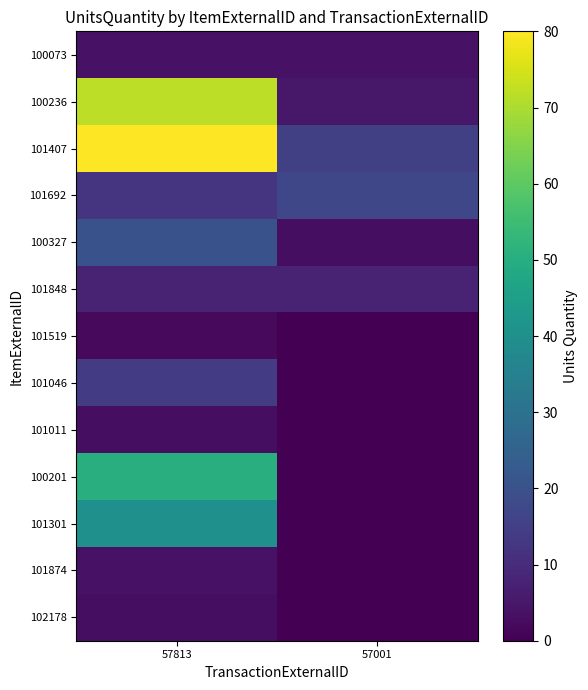

How many data points does each series have?

2